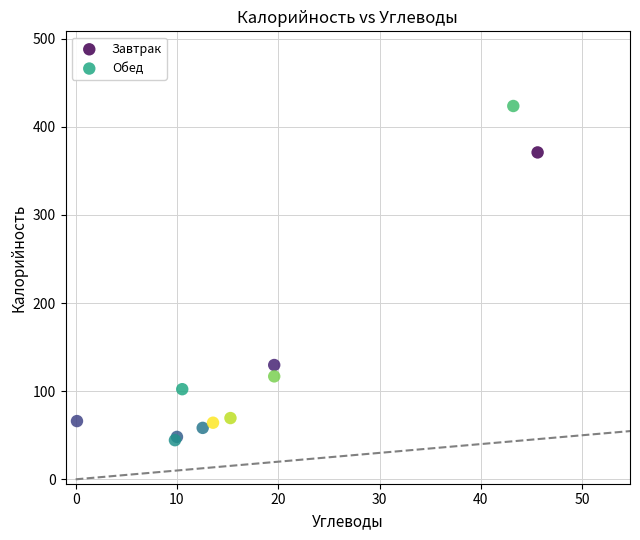

Which series contains the highest Y value?

Обед